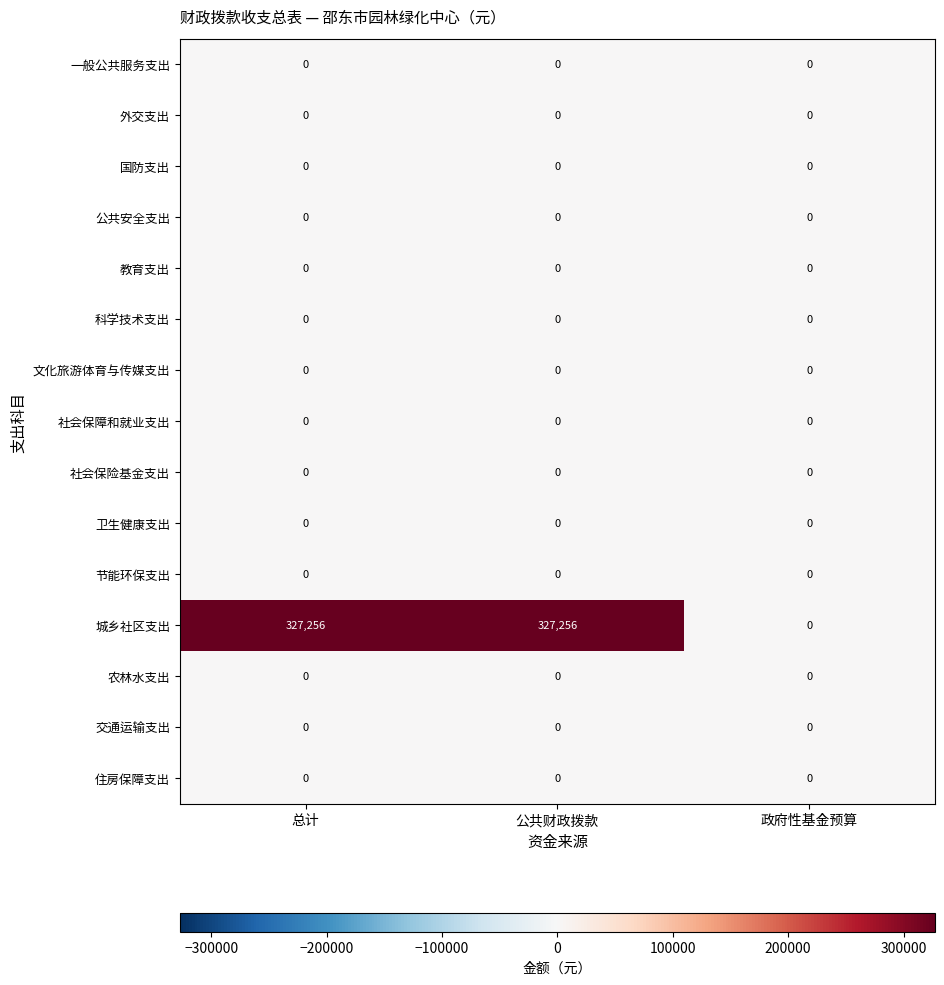

The 一般公共服务支出 series shows 0 at 总计. True or false?

True